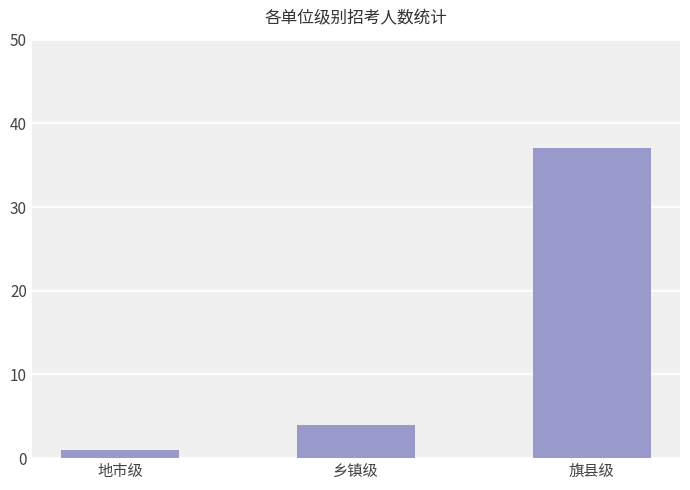

Read the value at 旗县级.

37